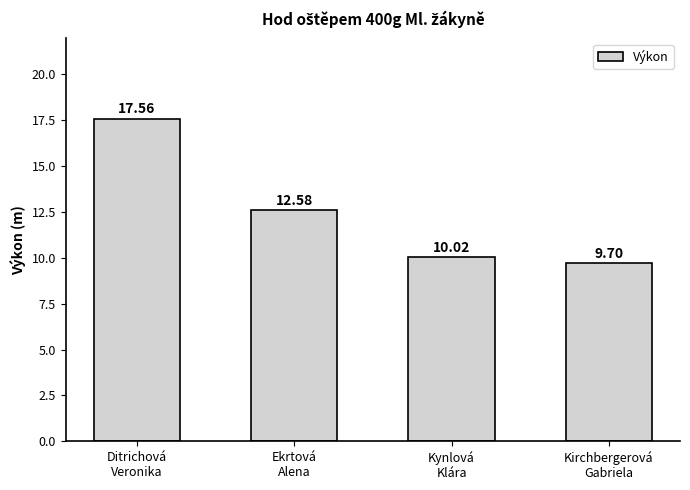

Which has a higher value, Ekrtová
Alena or Ditrichová
Veronika?

Ditrichová
Veronika